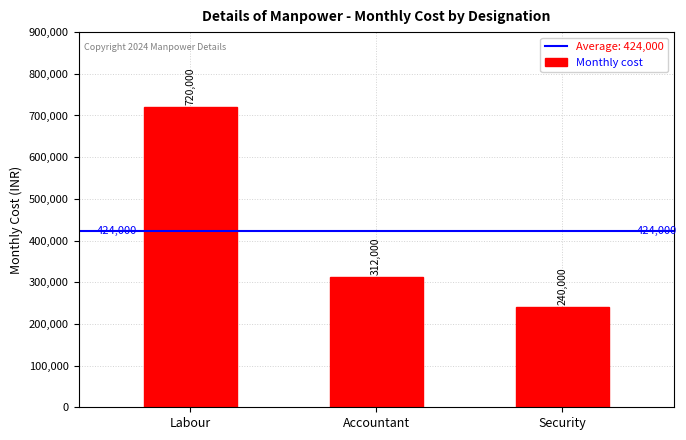

Count the number of data series in this chart.

1